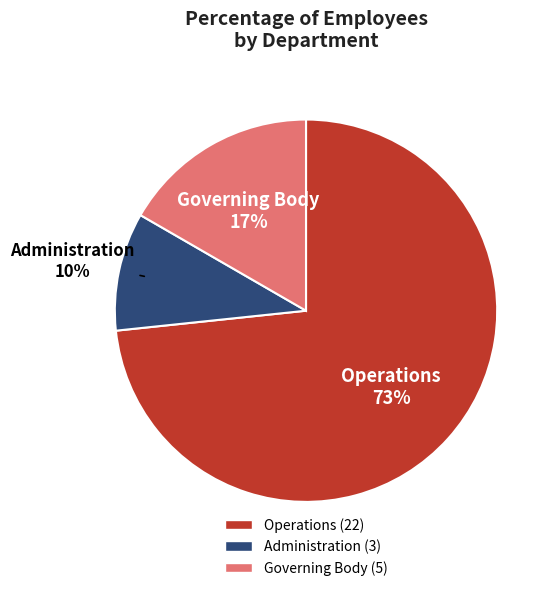

Between Operations and Governing Body, which is larger?

Operations